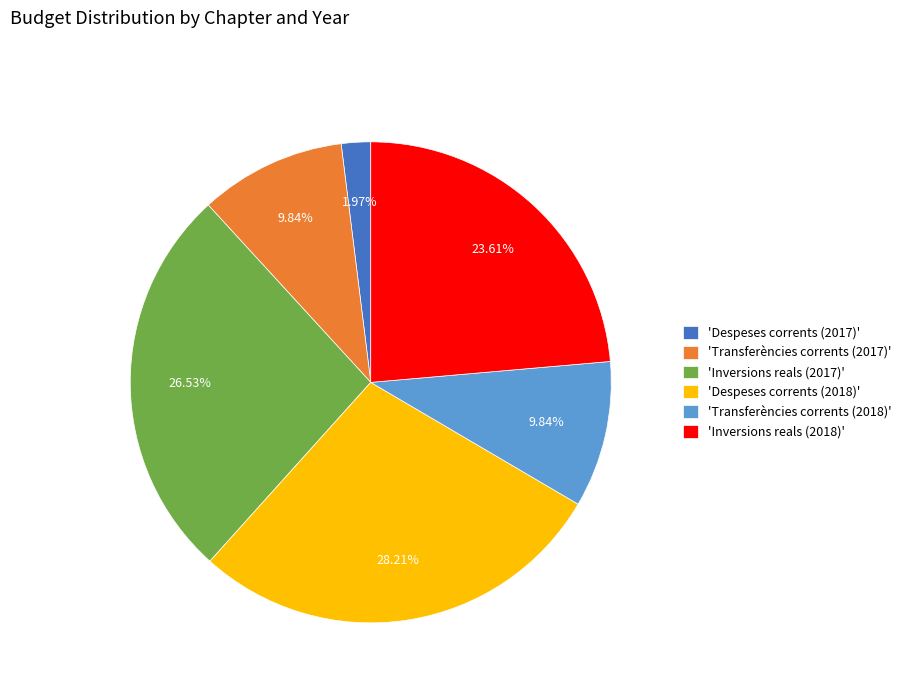

Between 'Inversions reals (2018)' and 'Transferències corrents (2017)', which is larger?

'Inversions reals (2018)'